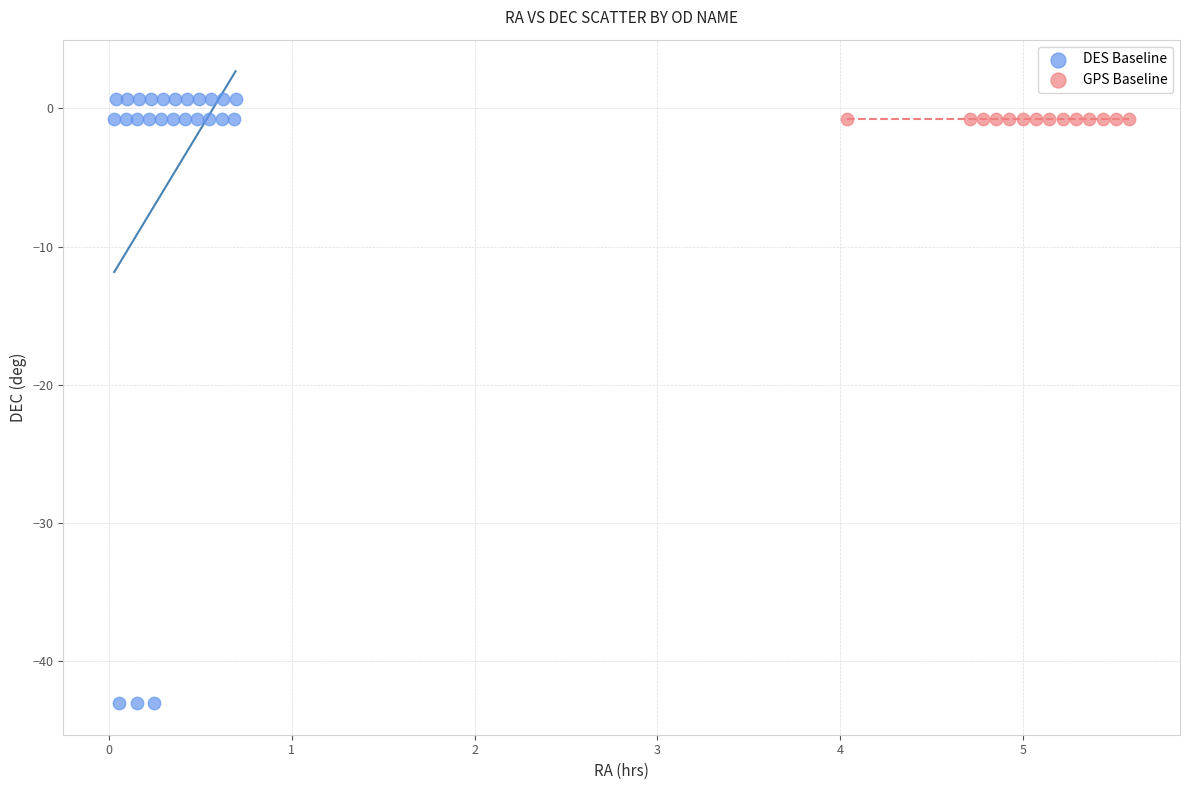

Which series contains the lowest Y value?

DES Baseline